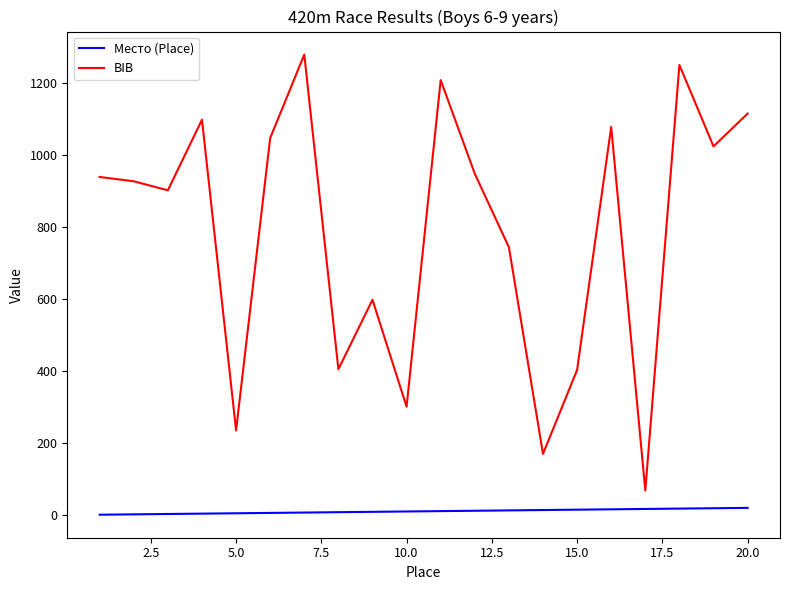

True or false: Место (Place) and BIB intersect in this chart.

False